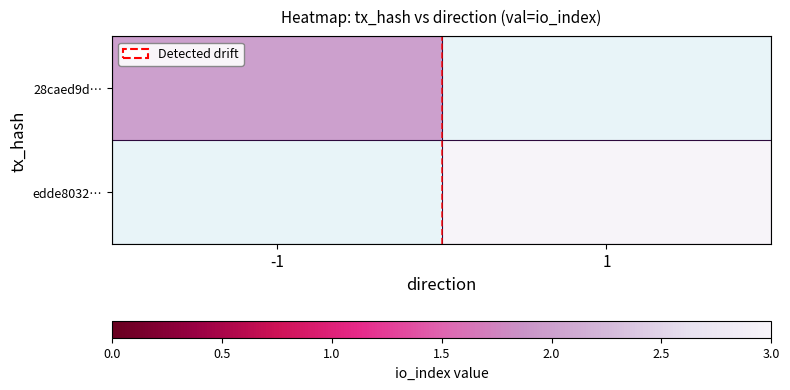

List the series in order of their overall mean, highest first.

28caed9d…, edde8032…